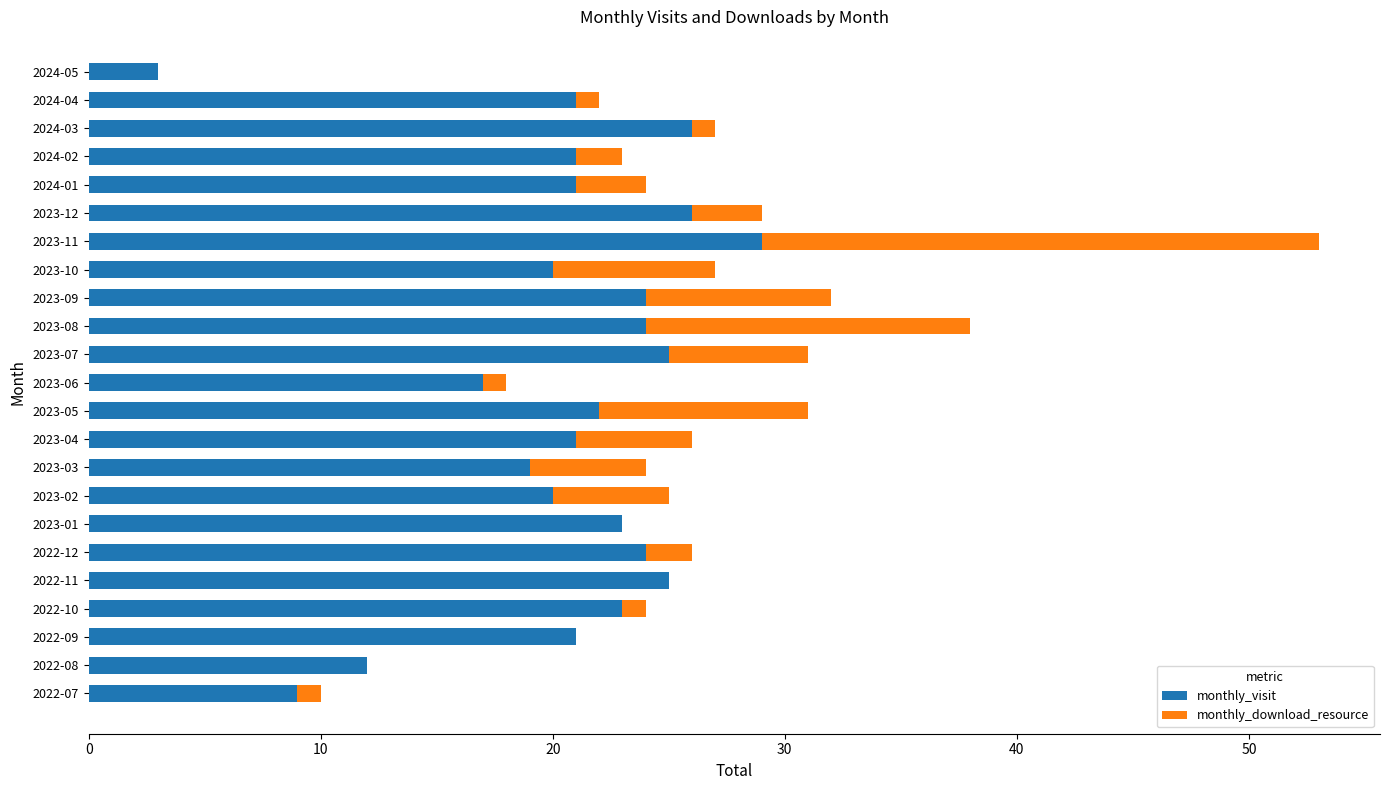

At which category is the sum across all series the highest?

2023-11